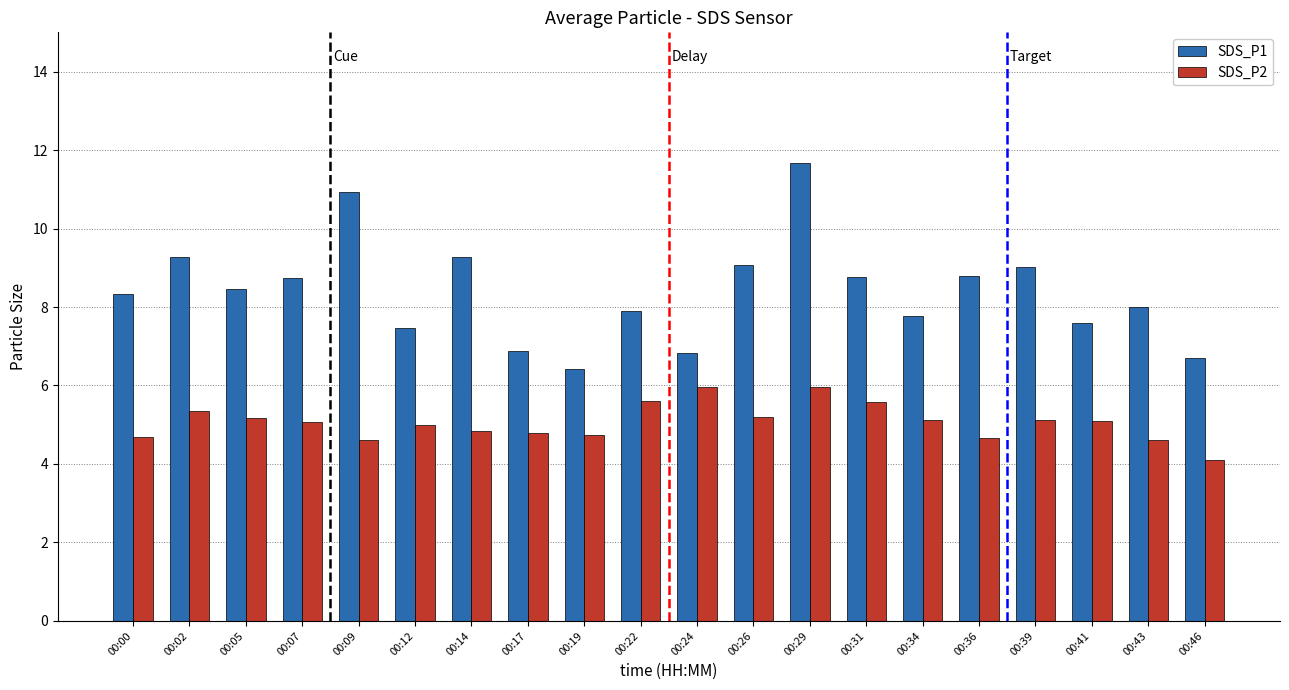

What is the value of the SDS_P2 bar at the 6th from the left?

5.0